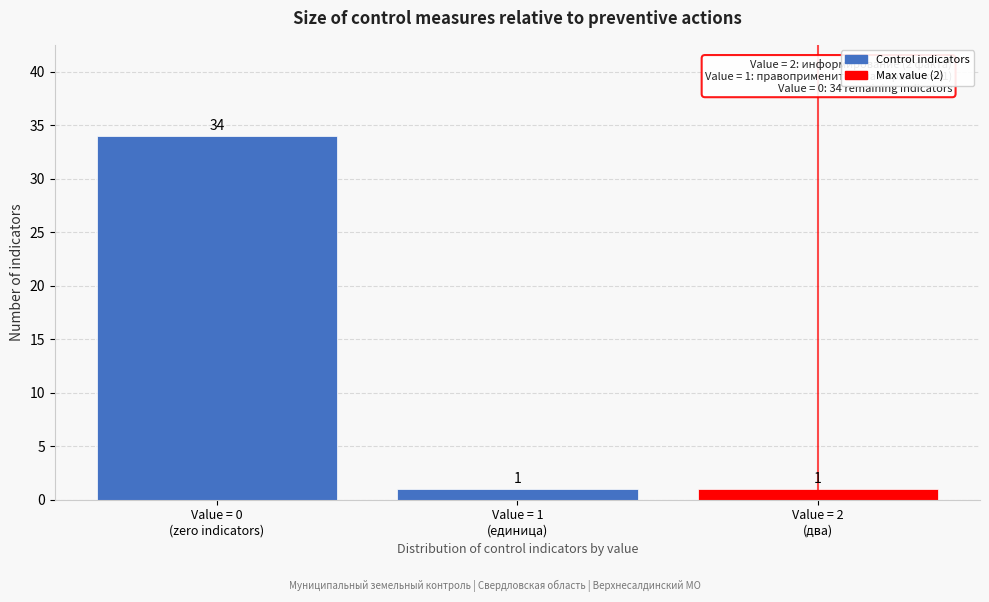

Reading left to right, transcribe all the data shown in this chart.

34	1	1